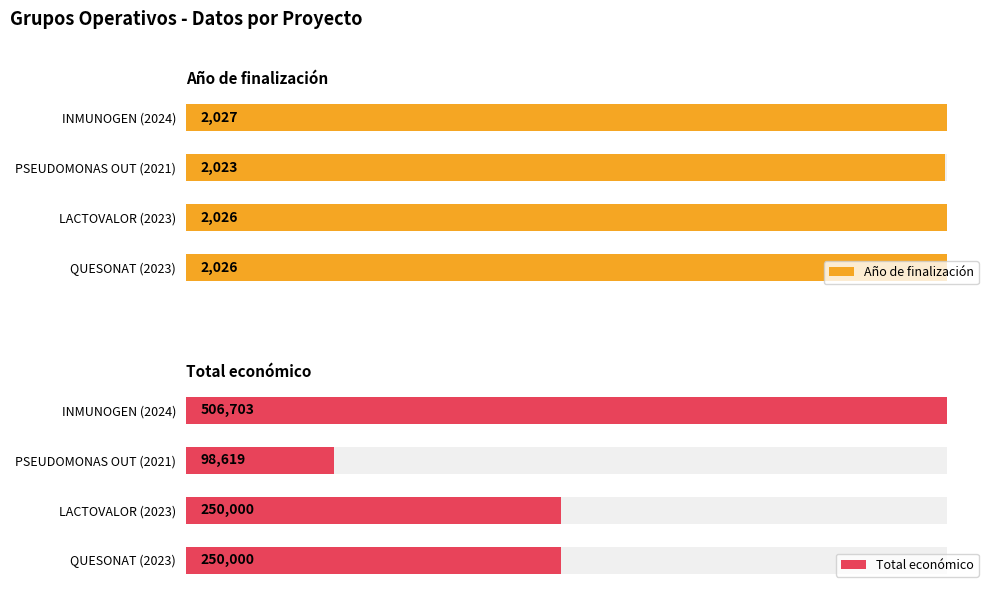

What is the maximum value for Año de finalización?

2027